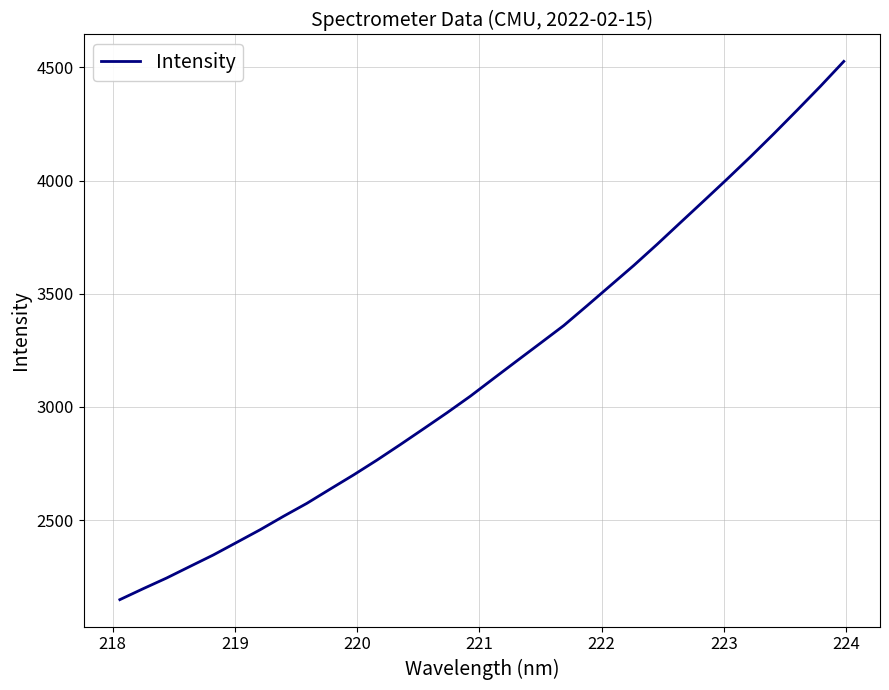

What is the minimum value shown in the chart?

2149.0